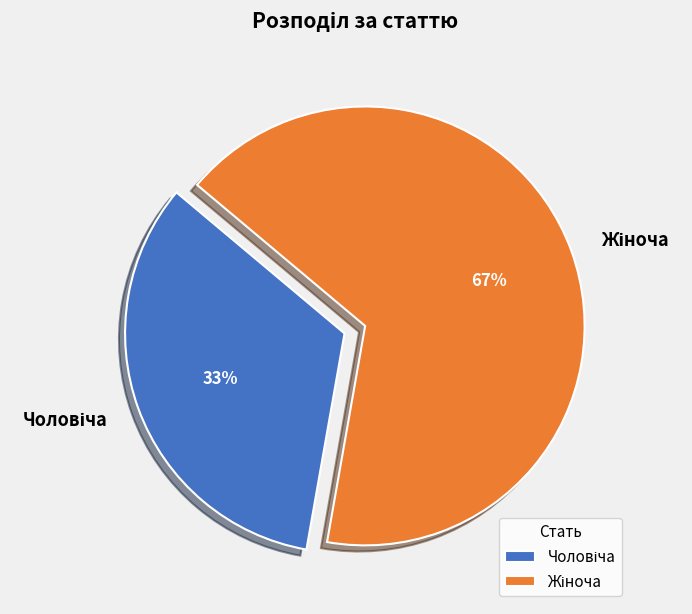

To the nearest percent, what is the average slice percentage?

50%